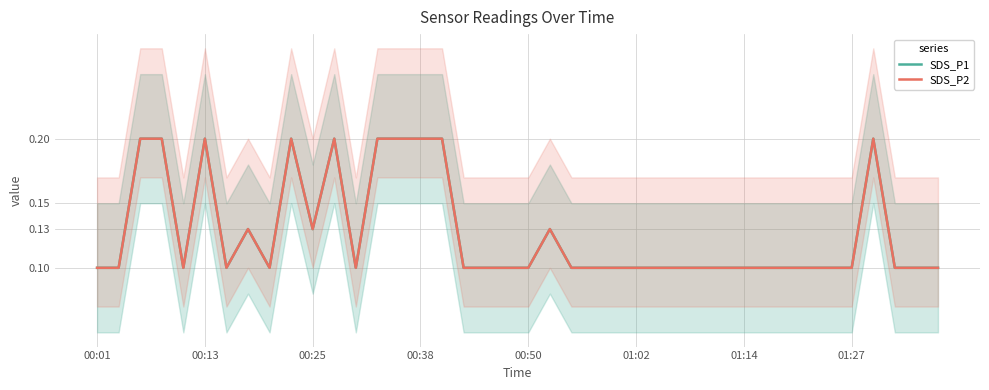

Is it true that SDS_P2 equals 0.1 at 18?

True